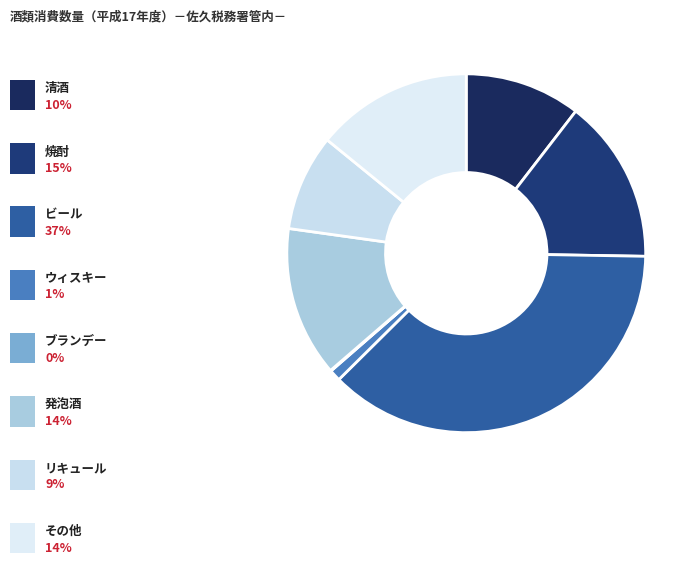

What is the smallest slice in the pie chart?

ブランデー